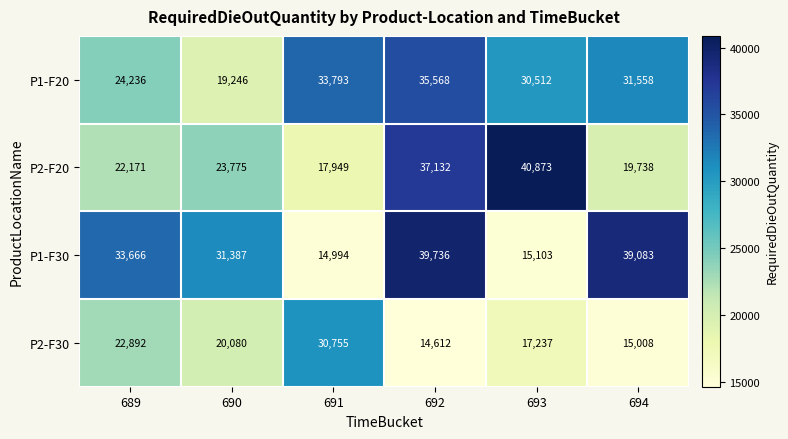

What is the difference between the P2-F30 values at 694 and 691?

15747